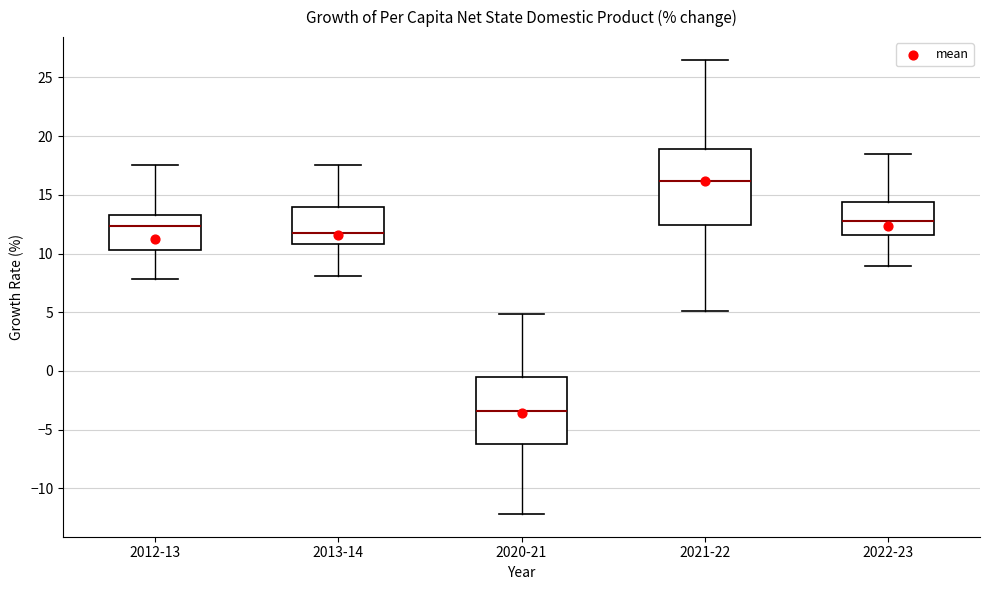

Reading left to right, transcribe this box plot: for each box, give where its median line is, the range the box spans, and where its two whiskers end, as read against the y-axis. The values are not printed on the chart, so give them approximately, as read against the axis.

2012-13: median 12.5, box 10.5 to 13.5, whiskers 8.0 to 17.5
2013-14: median 12.0, box 11.0 to 14.0, whiskers 8.0 to 17.5
2020-21: median -3.5, box -6.0 to -0.5, whiskers -12.0 to 5.0
2021-22: median 16.0, box 12.5 to 19.0, whiskers 5.0 to 26.5
2022-23: median 13.0, box 11.5 to 14.5, whiskers 9.0 to 18.5